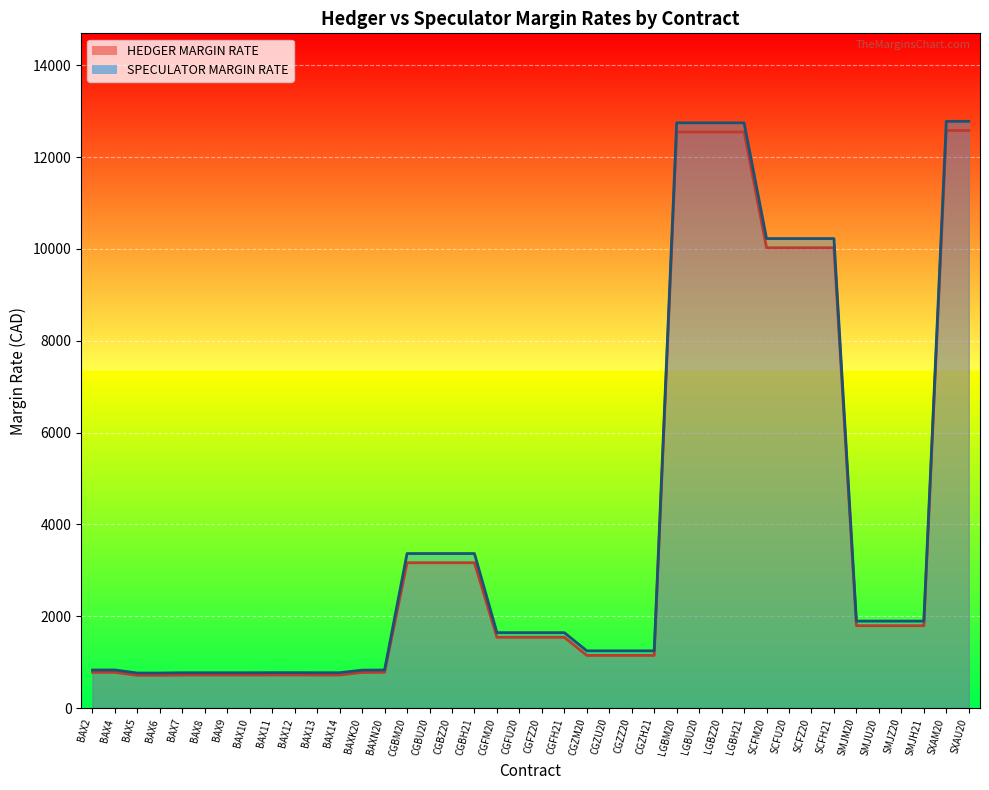

Rank the series at SCFZ20 from lowest to highest value.

HEDGER MARGIN RATE, SPECULATOR MARGIN RATE